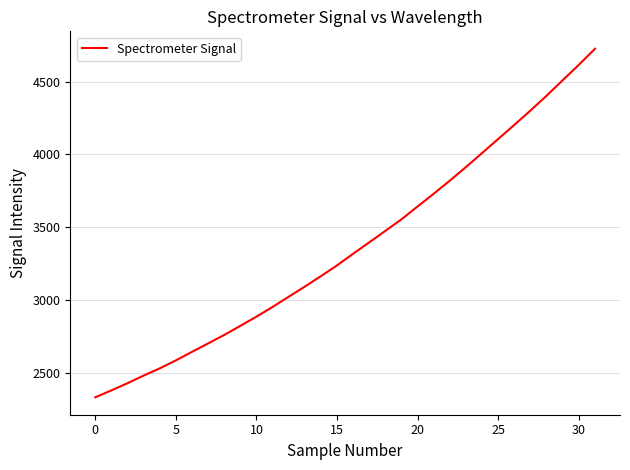

What is the greatest value displayed?

4725.0